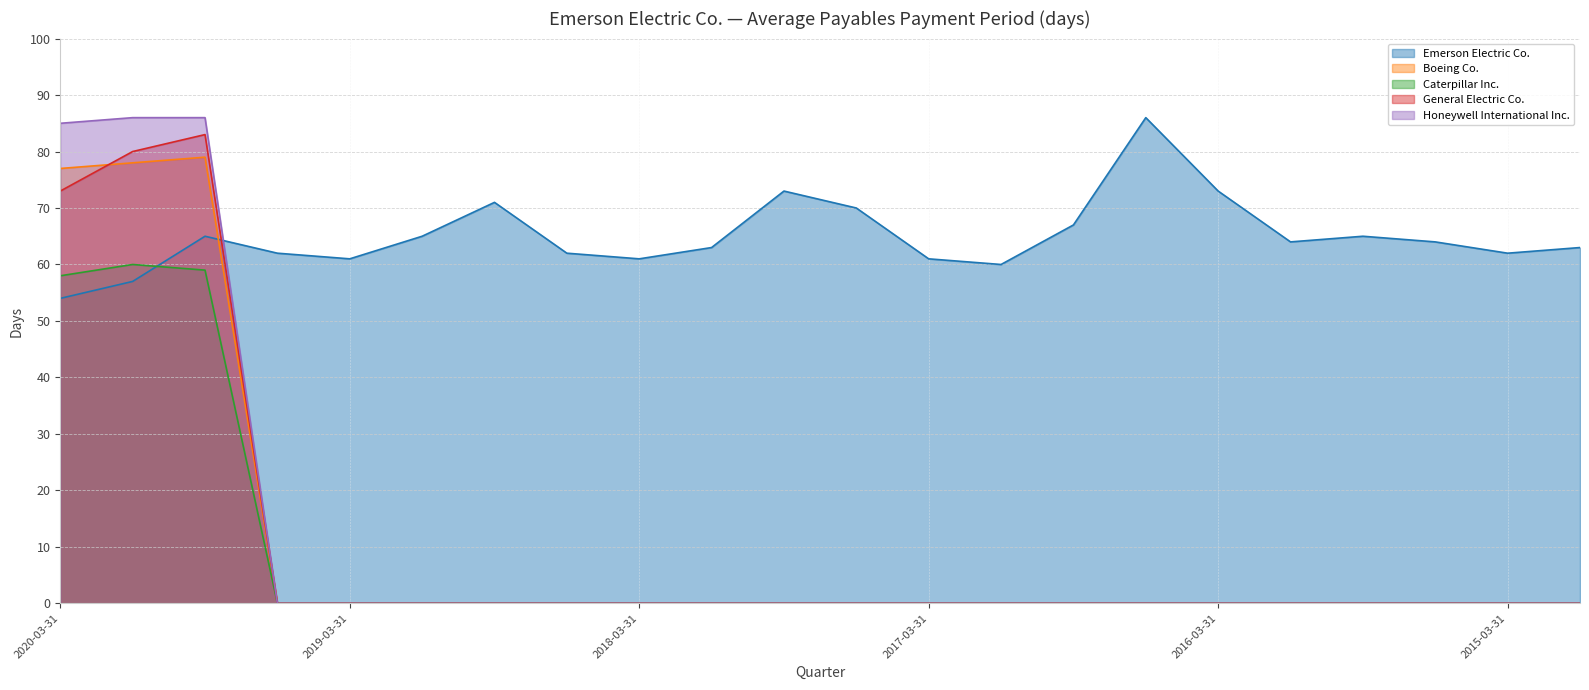

Reading left to right, extract all data points from this chart.

Emerson Electric Co.: 2020-03-31=54	2019-12-31=57	2019-09-30=65	2019-06-30=62	2019-03-31=61	2018-12-31=65	2018-09-30=71	2018-06-30=62	2018-03-31=61	2017-12-31=63	2017-09-30=73	2017-06-30=70	2017-03-31=61	2016-12-31=60	2016-09-30=67	2016-06-30=86	2016-03-31=73	2015-12-31=64	2015-09-30=65	2015-06-30=64	2015-03-31=62	2014-12-31=63
Boeing Co.: 2020-03-31=77	2019-12-31=78	2019-09-30=79	2019-06-30=0	2019-03-31=0	2018-12-31=0	2018-09-30=0	2018-06-30=0	2018-03-31=0	2017-12-31=0	2017-09-30=0	2017-06-30=0	2017-03-31=0	2016-12-31=0	2016-09-30=0	2016-06-30=0	2016-03-31=0	2015-12-31=0	2015-09-30=0	2015-06-30=0	2015-03-31=0	2014-12-31=0
Caterpillar Inc.: 2020-03-31=58	2019-12-31=60	2019-09-30=59	2019-06-30=0	2019-03-31=0	2018-12-31=0	2018-09-30=0	2018-06-30=0	2018-03-31=0	2017-12-31=0	2017-09-30=0	2017-06-30=0	2017-03-31=0	2016-12-31=0	2016-09-30=0	2016-06-30=0	2016-03-31=0	2015-12-31=0	2015-09-30=0	2015-06-30=0	2015-03-31=0	2014-12-31=0
General Electric Co.: 2020-03-31=73	2019-12-31=80	2019-09-30=83	2019-06-30=0	2019-03-31=0	2018-12-31=0	2018-09-30=0	2018-06-30=0	2018-03-31=0	2017-12-31=0	2017-09-30=0	2017-06-30=0	2017-03-31=0	2016-12-31=0	2016-09-30=0	2016-06-30=0	2016-03-31=0	2015-12-31=0	2015-09-30=0	2015-06-30=0	2015-03-31=0	2014-12-31=0
Honeywell International Inc.: 2020-03-31=85	2019-12-31=86	2019-09-30=86	2019-06-30=0	2019-03-31=0	2018-12-31=0	2018-09-30=0	2018-06-30=0	2018-03-31=0	2017-12-31=0	2017-09-30=0	2017-06-30=0	2017-03-31=0	2016-12-31=0	2016-09-30=0	2016-06-30=0	2016-03-31=0	2015-12-31=0	2015-09-30=0	2015-06-30=0	2015-03-31=0	2014-12-31=0